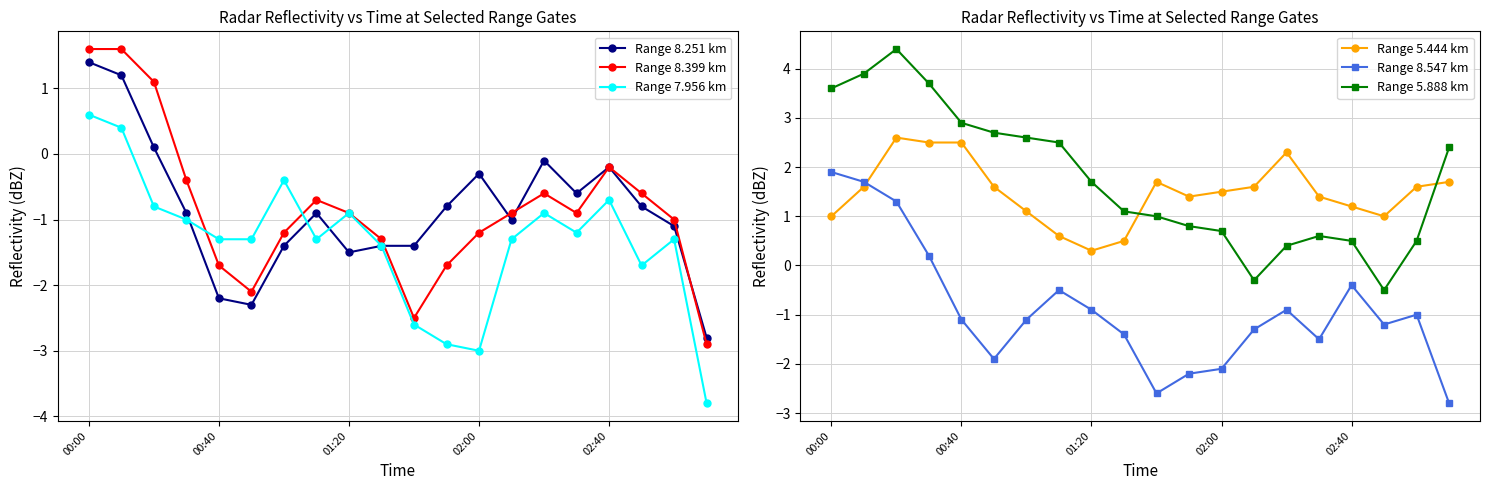

How many values in the Range 7.956 km series exceed -1?

7